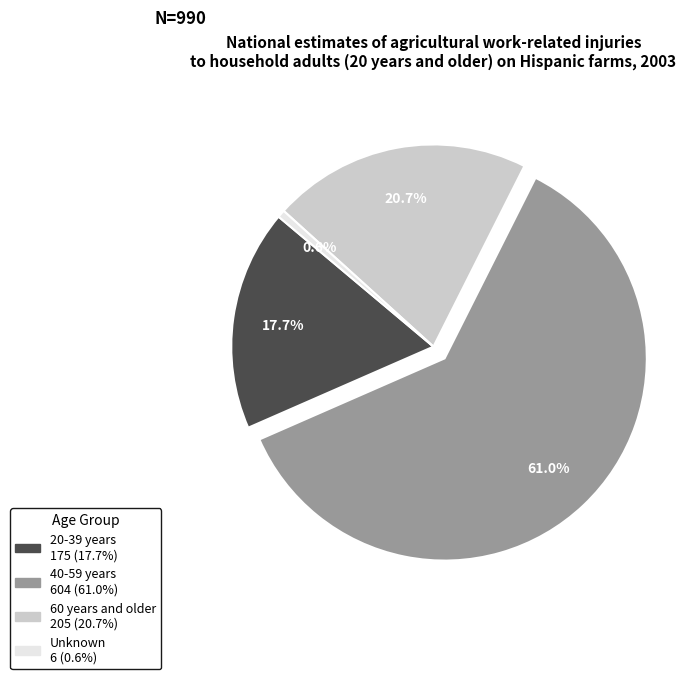

True or false: Unknown accounts for 11% of the total.

False